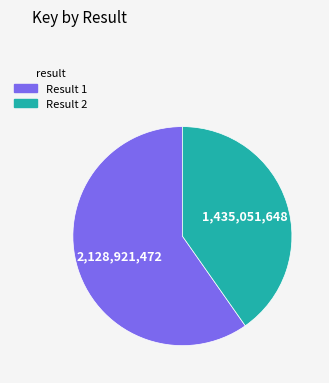

True or false: Result 1 accounts for 67% of the total.

False